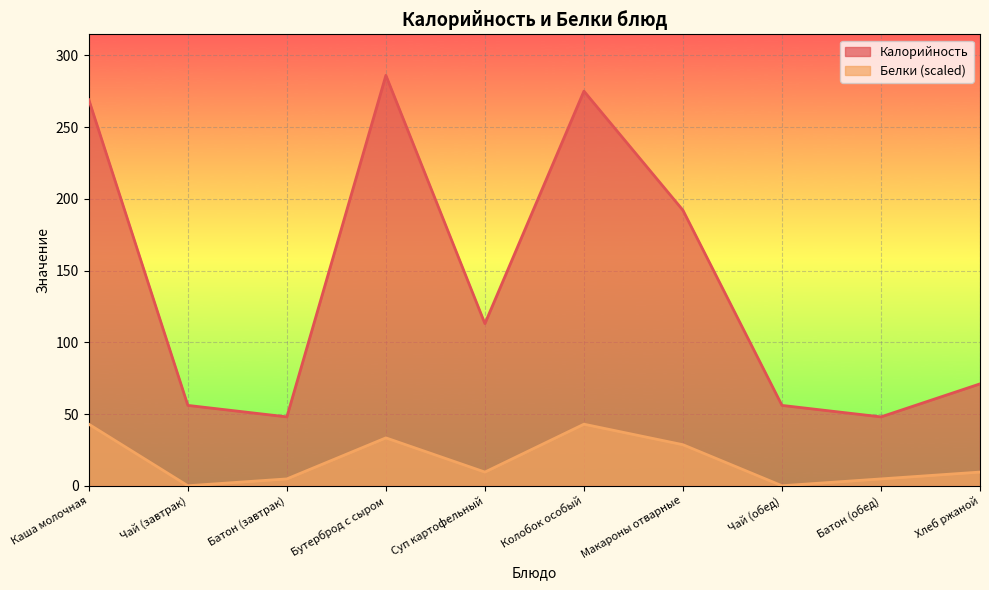

True or false: Калорийность and Белки cross at least once.

False